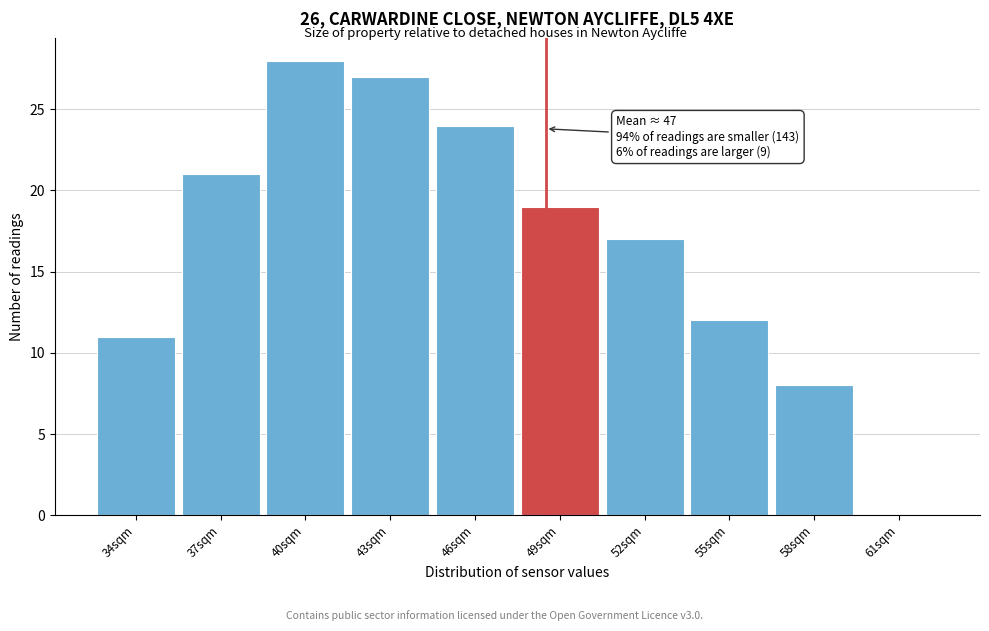

Reading left to right, what are all the values shown in this chart?

34sqm=11	37sqm=21	40sqm=28	43sqm=27	46sqm=24	49sqm=19	52sqm=17	55sqm=12	58sqm=8	61sqm=0